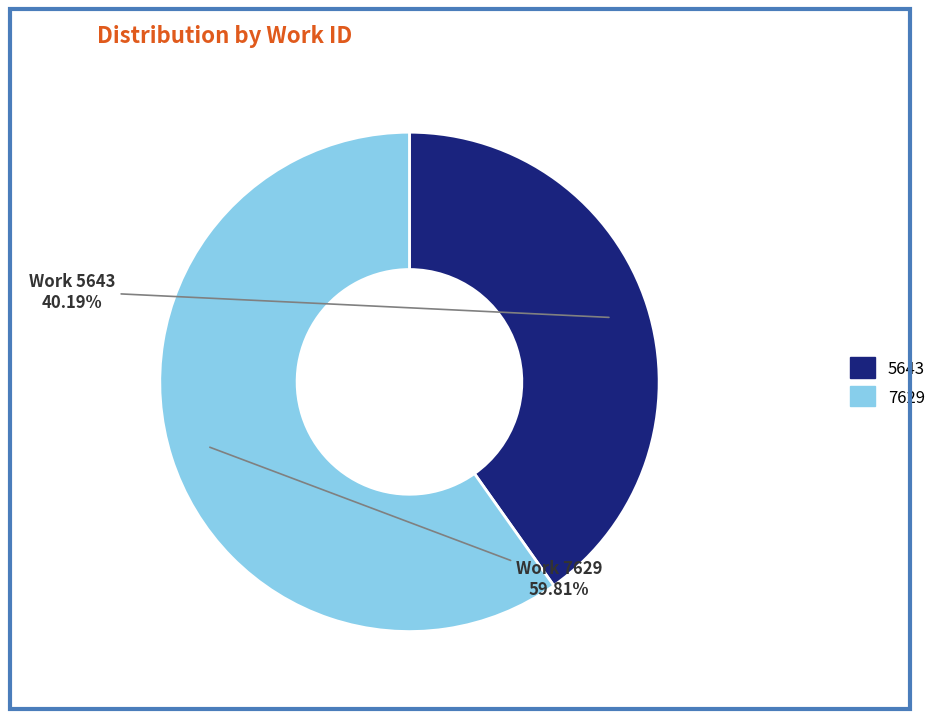

To the nearest percent, what portion does 5643 represent?

40%